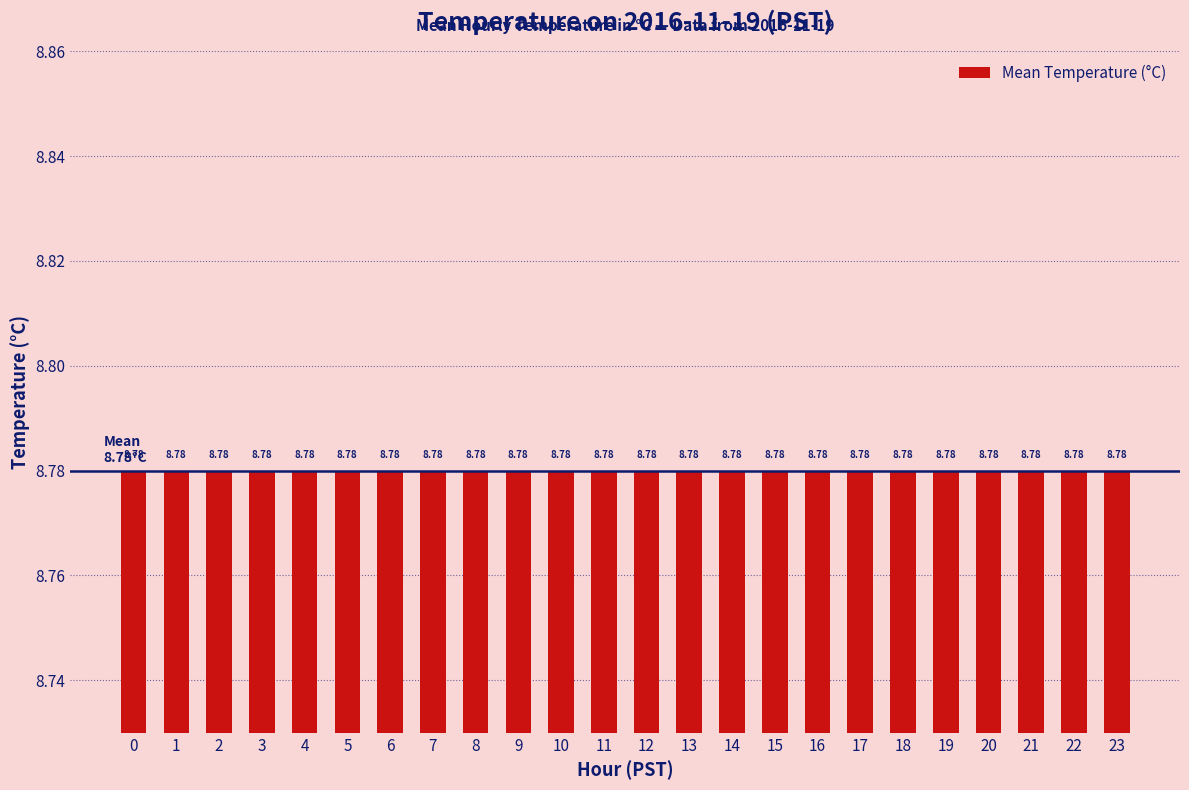

What is the sum of all values?

210.7